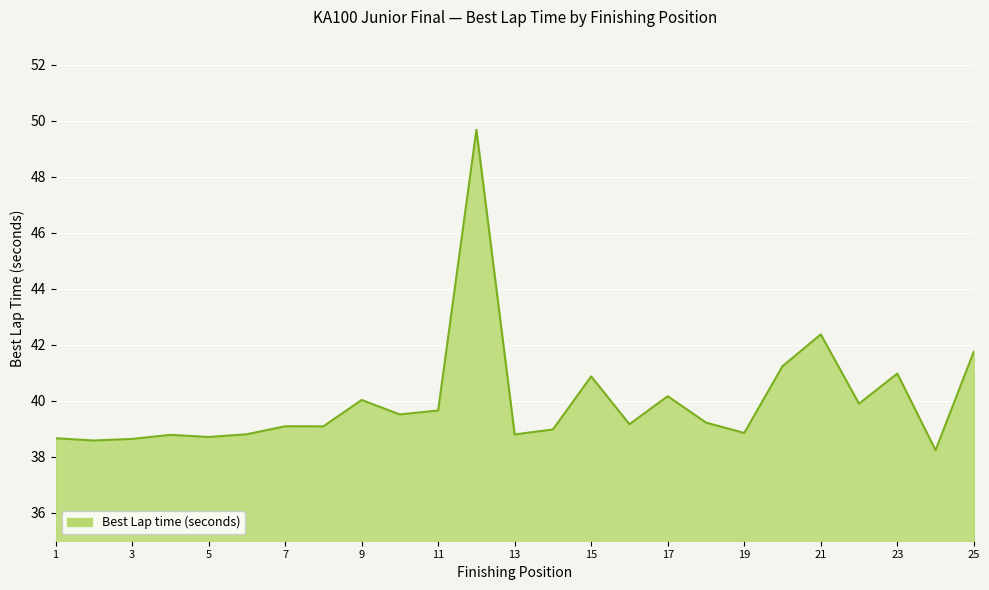

What is the difference between the maximum and minimum values?

11.4